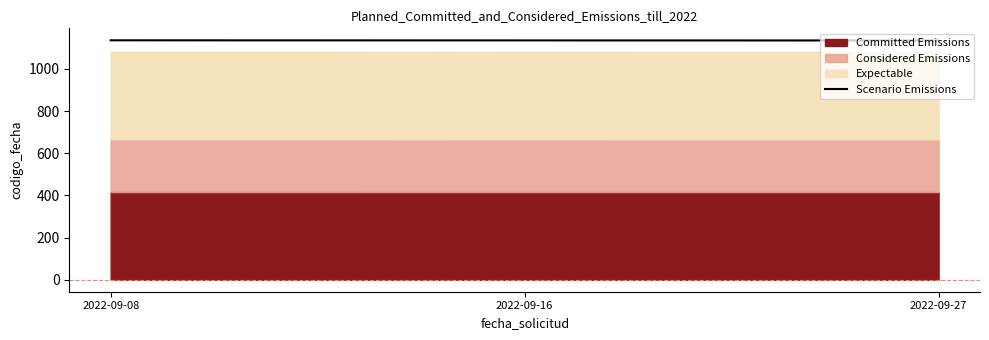

The value at 2022-09-08 is 1135.9. True or false?

True